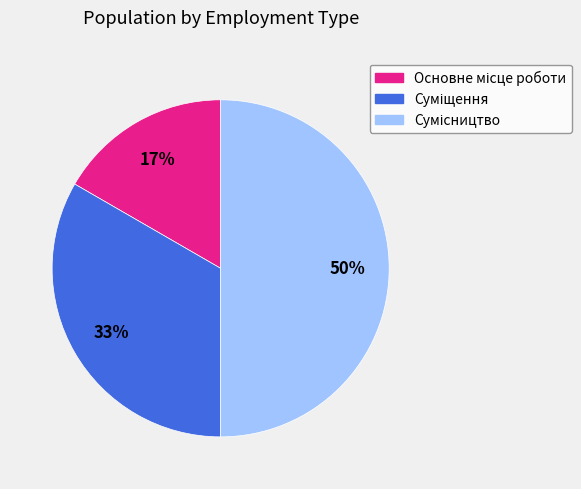

To the nearest percent, what is the average slice percentage?

33%